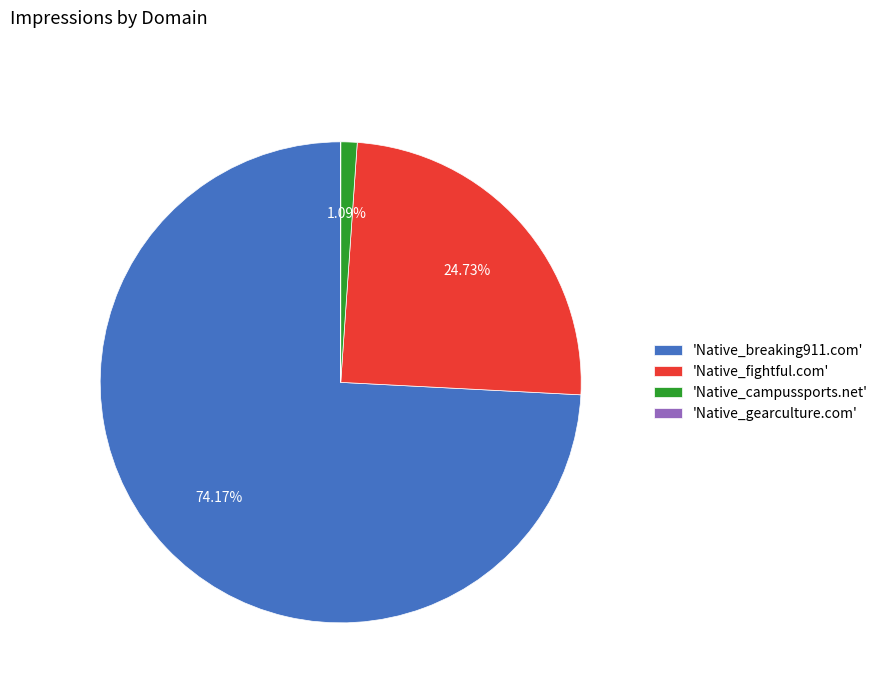

Which has a higher value, 'Native_fightful.com' or 'Native_breaking911.com'?

'Native_breaking911.com'